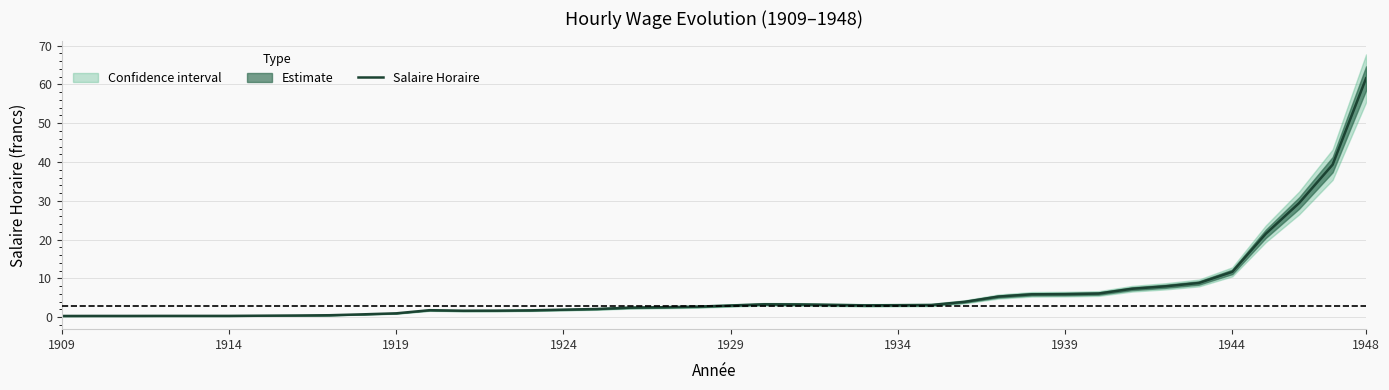

Which label corresponds to the smallest value in the chart?

1909